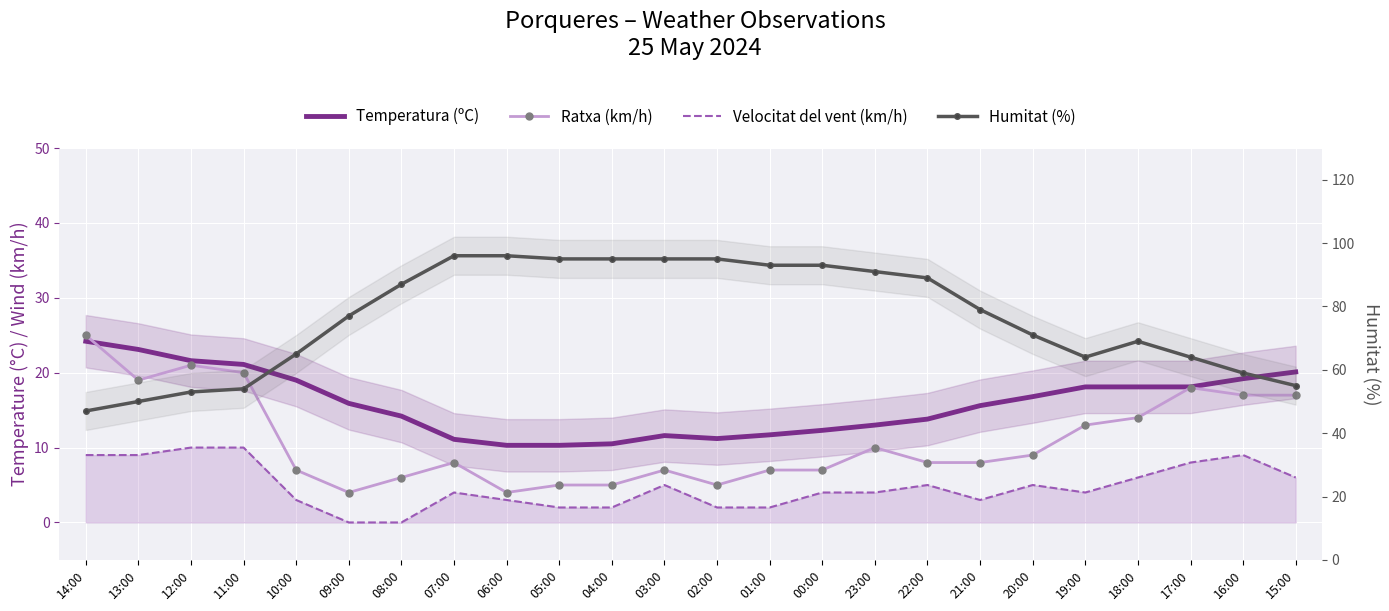

Reading left to right, transcribe all the data shown in this chart.

Temperatura (ºC): 24.2	23.1	21.6	21.1	19.0	15.9	14.2	11.1	10.3	10.3	10.5	11.6	11.2	11.7	12.3	13.0	13.8	15.6	16.8	18.1	18.1	18.1	19.2	20.1
Ratxa (km/h): 25.0	19.0	21.0	20.0	7.0	4.0	6.0	8.0	4.0	5.0	5.0	7.0	5.0	7.0	7.0	10.0	8.0	8.0	9.0	13.0	14.0	18.0	17.0	17.0
Velocitat del vent (km/h): 9.0	9.0	10.0	10.0	3.0	0.0	0.0	4.0	3.0	2.0	2.0	5.0	2.0	2.0	4.0	4.0	5.0	3.0	5.0	4.0	6.0	8.0	9.0	6.0
Humitat (%): 47.0	50.0	53.0	54.0	65.0	77.0	87.0	96.0	96.0	95.0	95.0	95.0	95.0	93.0	93.0	91.0	89.0	79.0	71.0	64.0	69.0	64.0	59.0	55.0